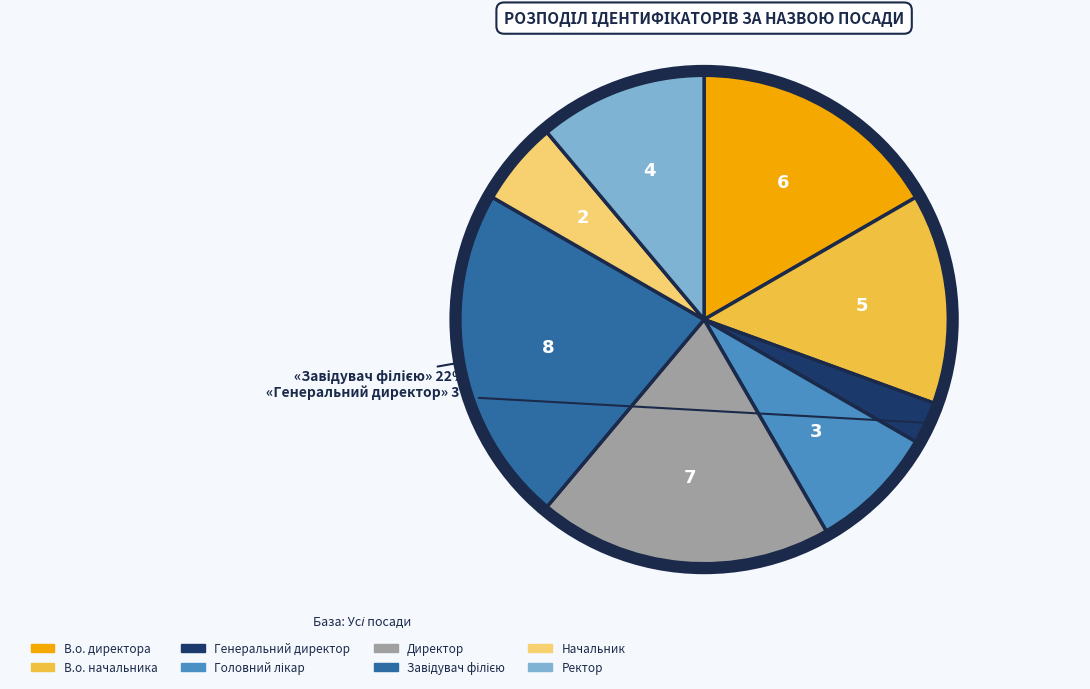

To the nearest percent, what is the difference between the largest and smallest slice percentages?

19%